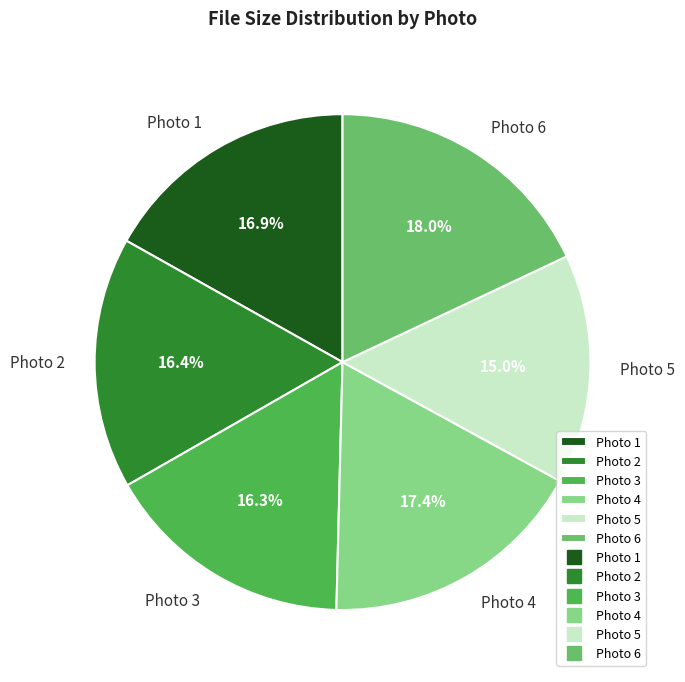

Between Photo 4 and Photo 5, which is larger?

Photo 4